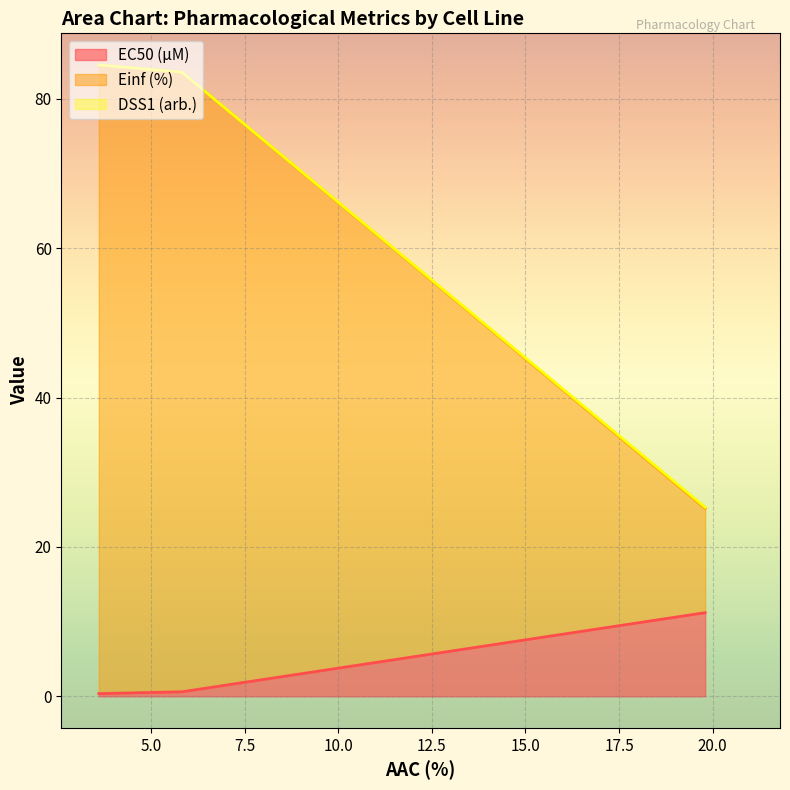

What are all the series names shown in the legend?

EC50 (µM), Einf (%), DSS1 (arb.)